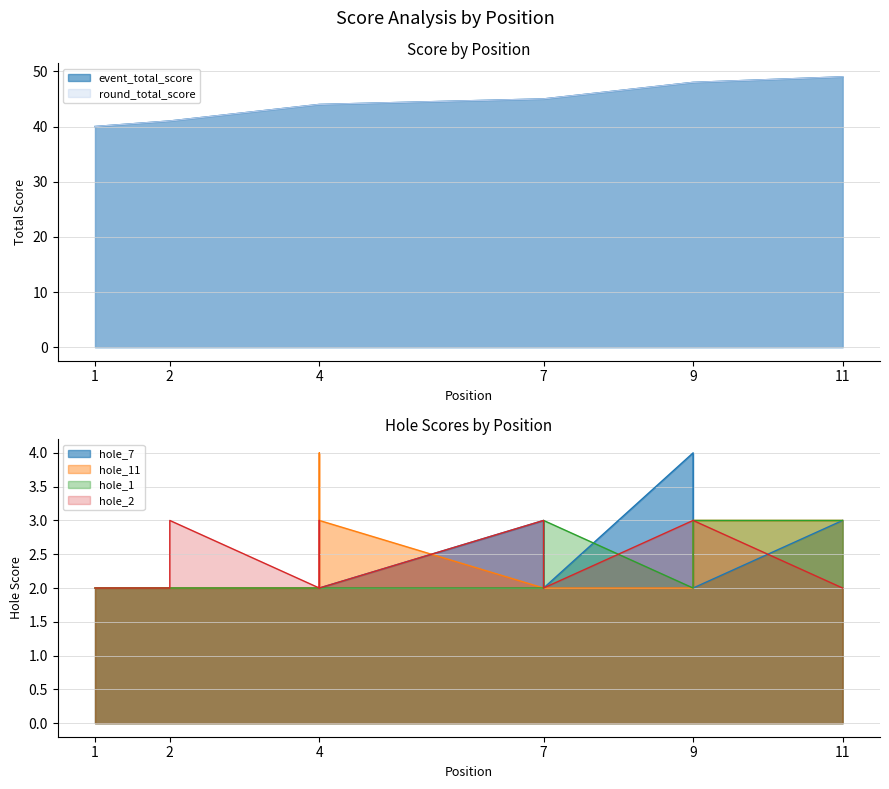

At which label does hole_2 reach its minimum?

1